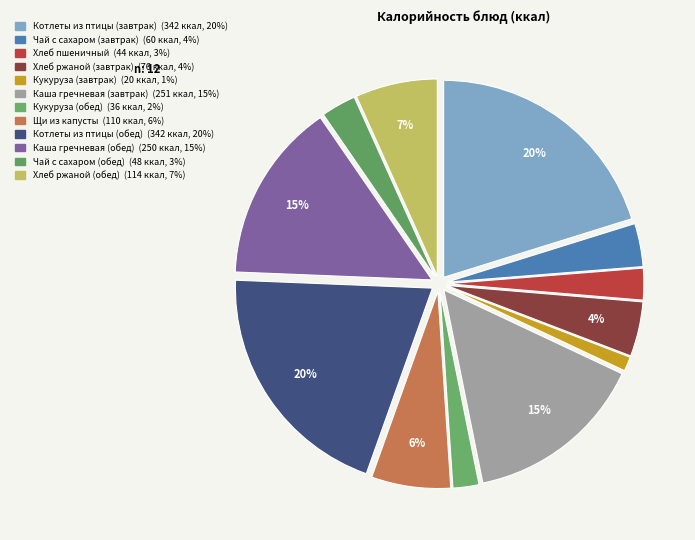

How many segments does this pie chart have?

12